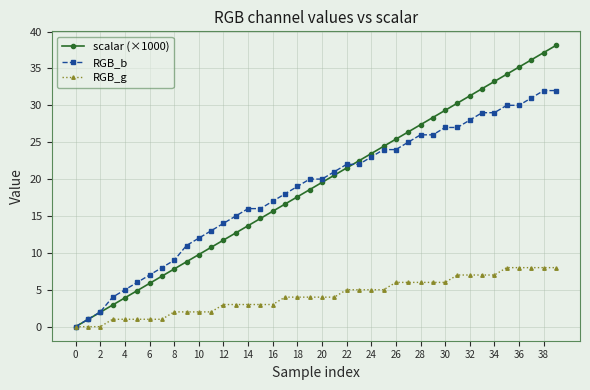

True or false: scalar (×1000) has more than 2 points higher than both neighbors.

False